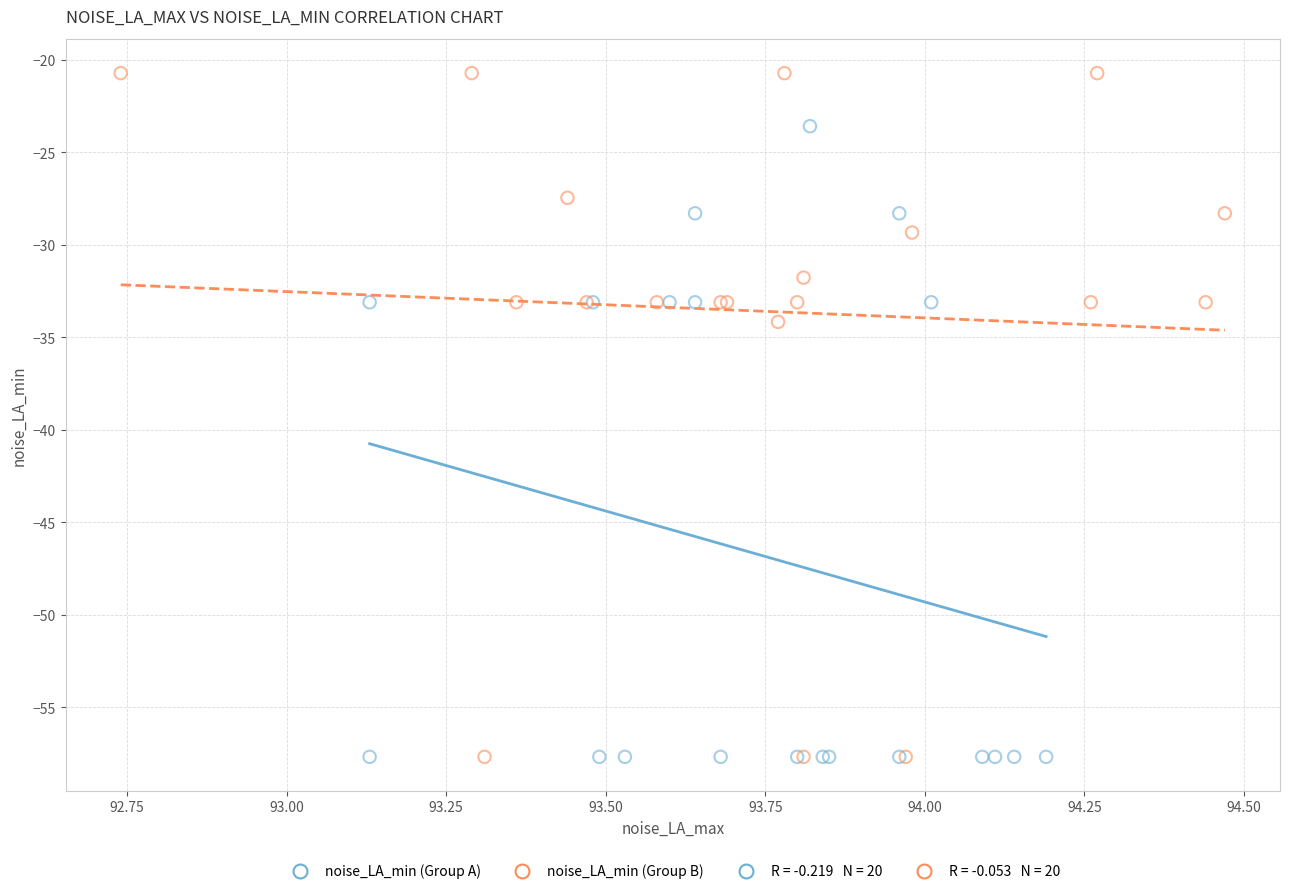

Which series contains the highest Y value?

noise_LA_min (Group B)